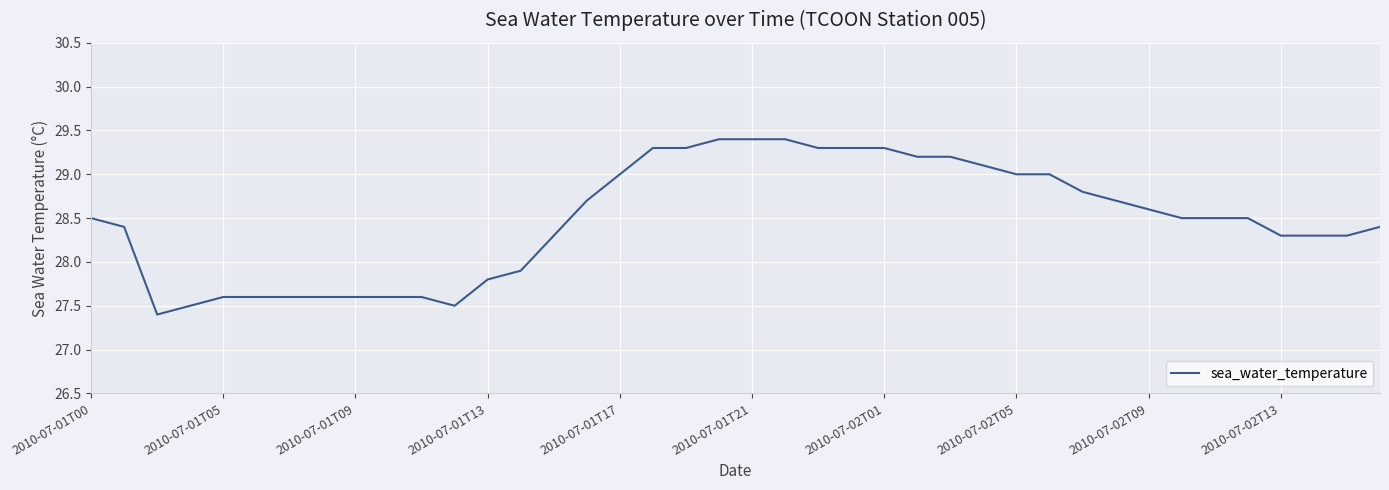

How many values are below 28?

12